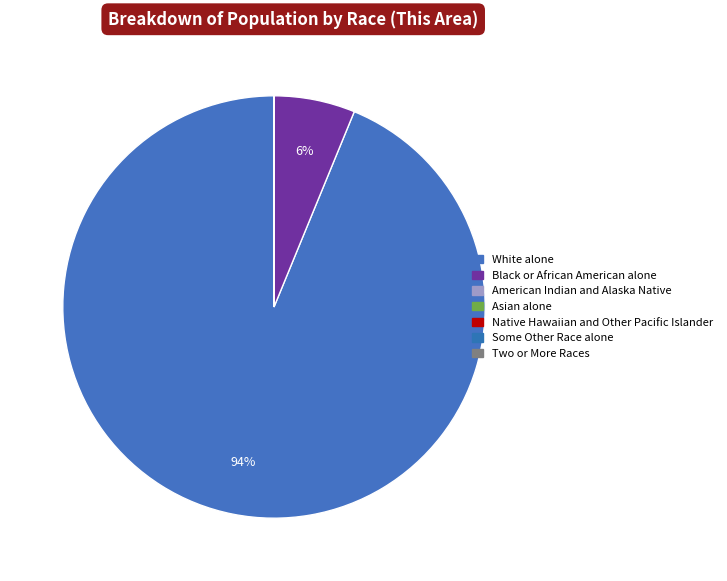

Is it true that American Indian and Alaska Native is 1% of the pie?

False